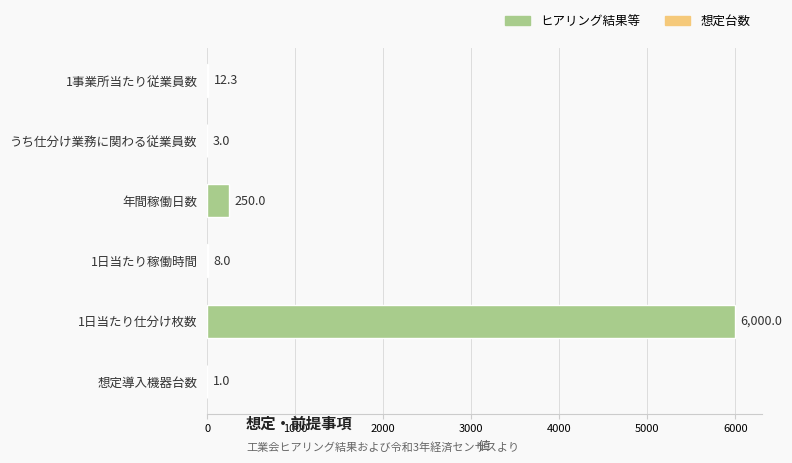

True or false: the data shows 8.0 at 1日当たり稼働時間.

True